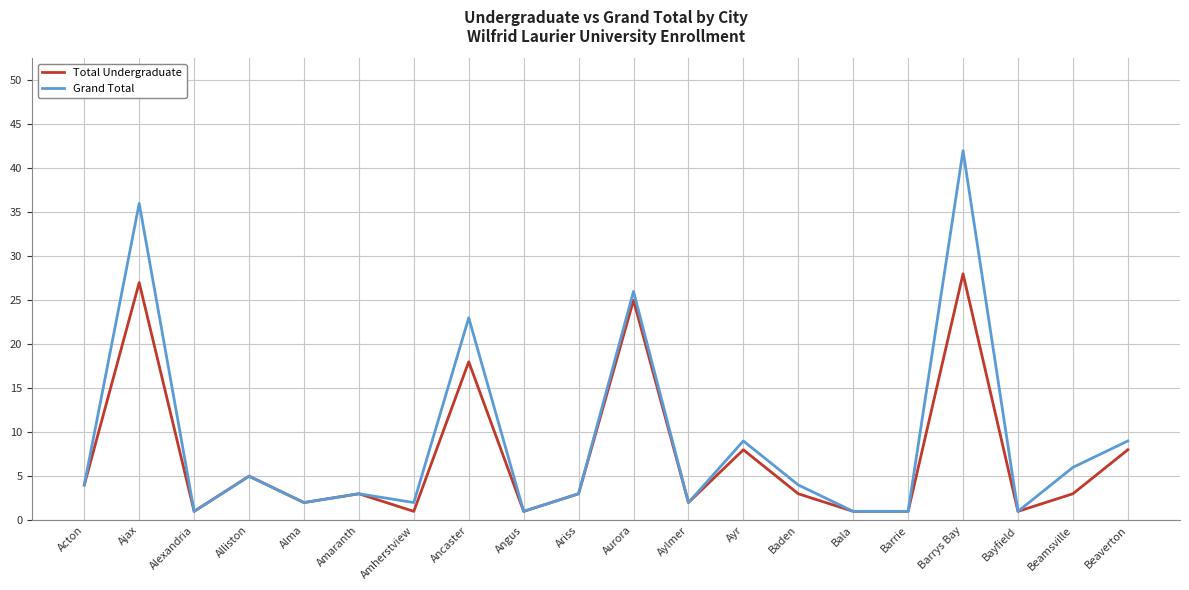

What position from the right is Ariss?

11